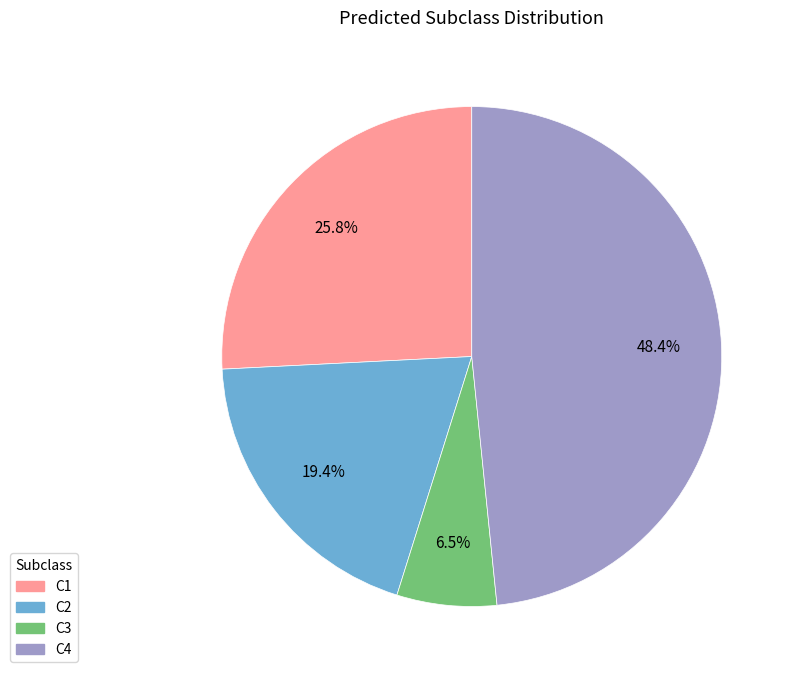

Is there a majority slice in this chart?

No